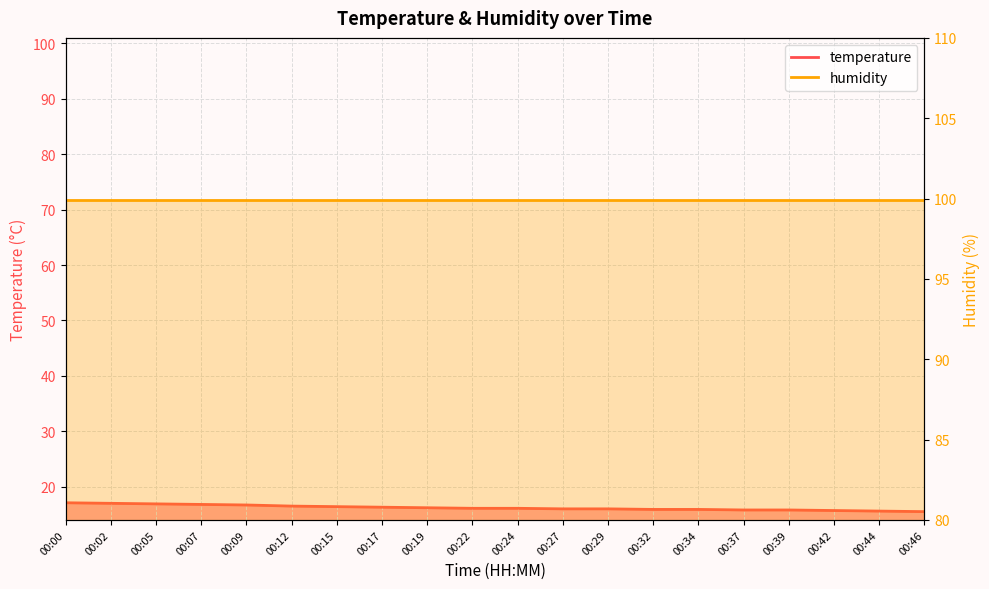

Read the value at 00:17.

16.3